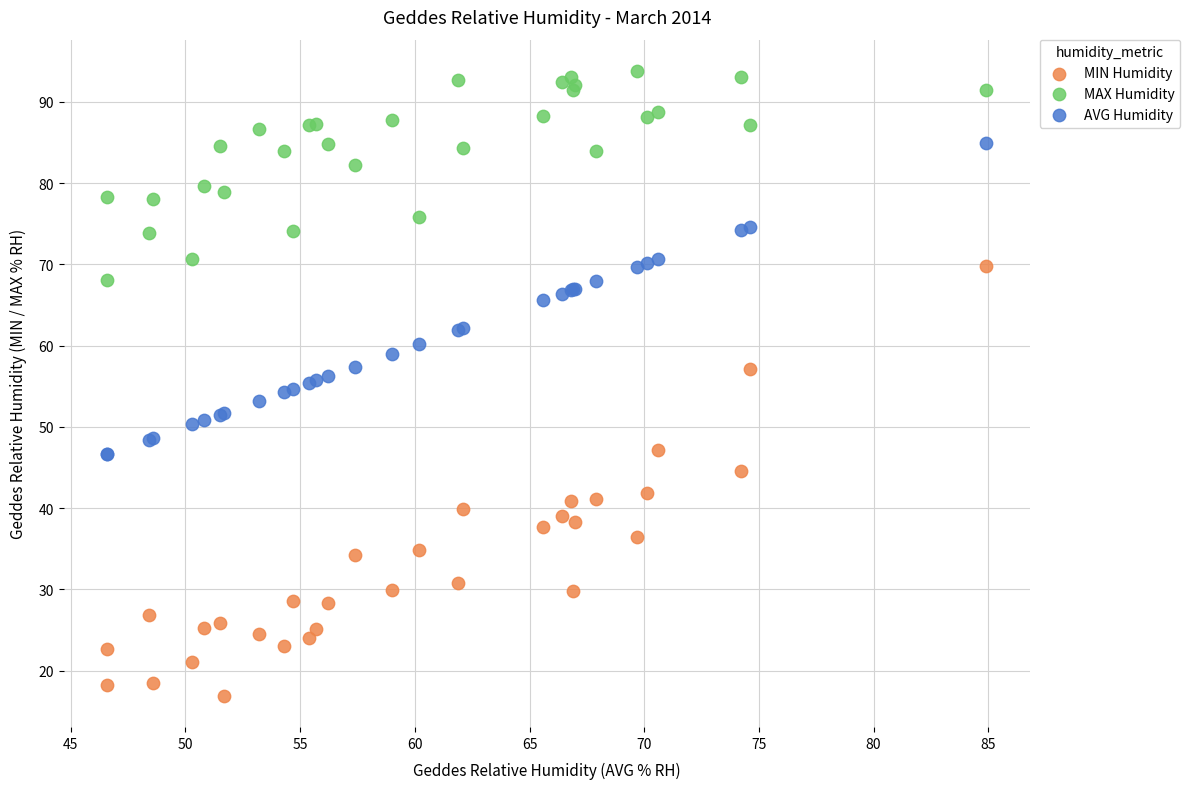

Which series has the widest spread of Y values?

MIN Humidity